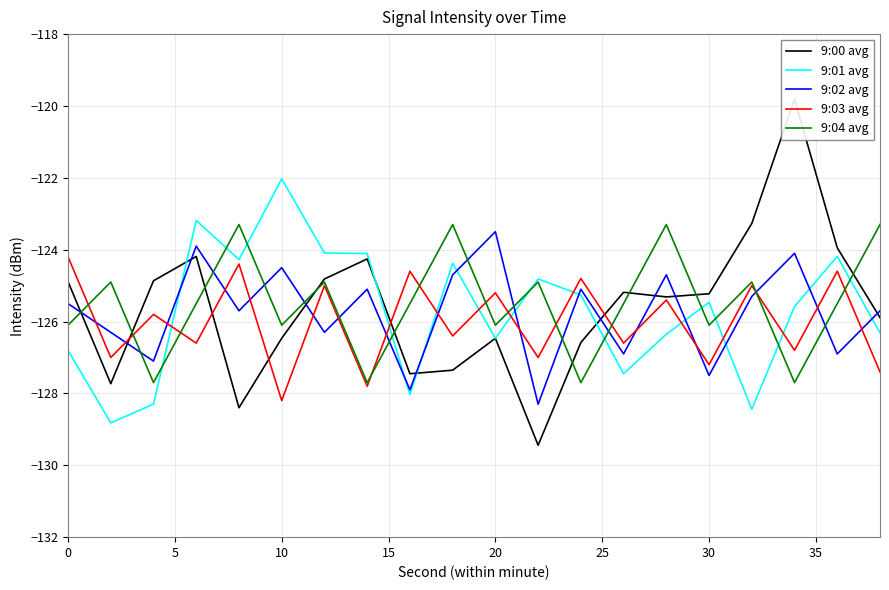

What are all the series names shown in the legend?

9:00 avg, 9:01 avg, 9:02 avg, 9:03 avg, 9:04 avg